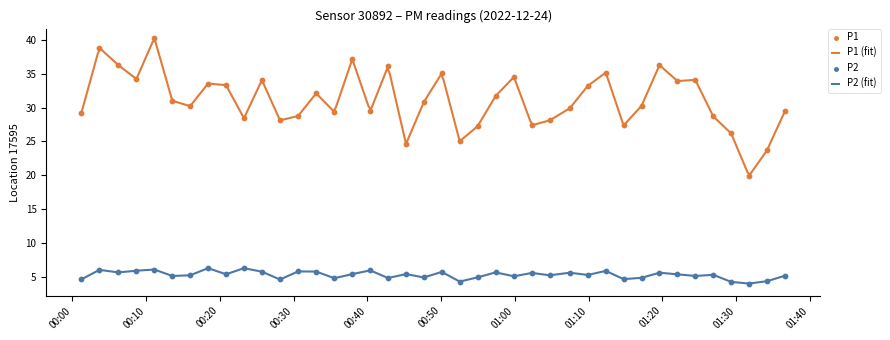

Which series contains the highest Y value?

P1